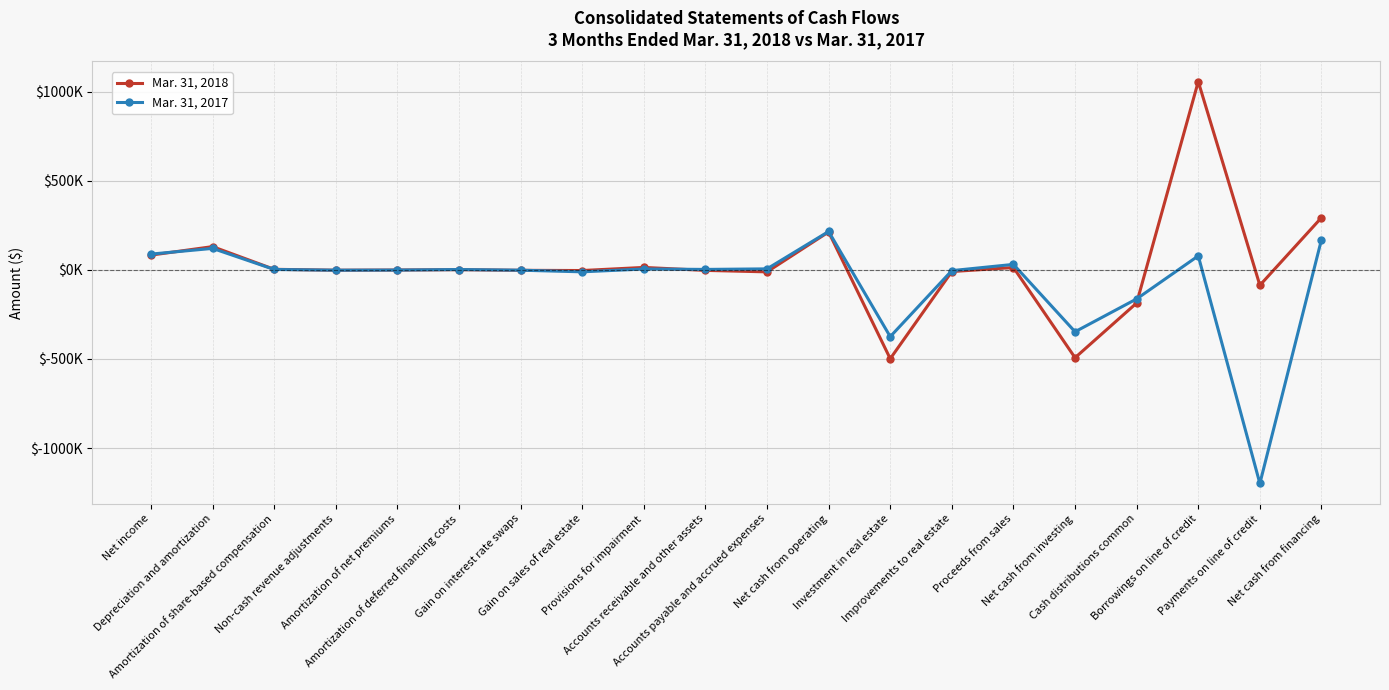

What are all the series names shown in the legend?

Mar. 31, 2018, Mar. 31, 2017